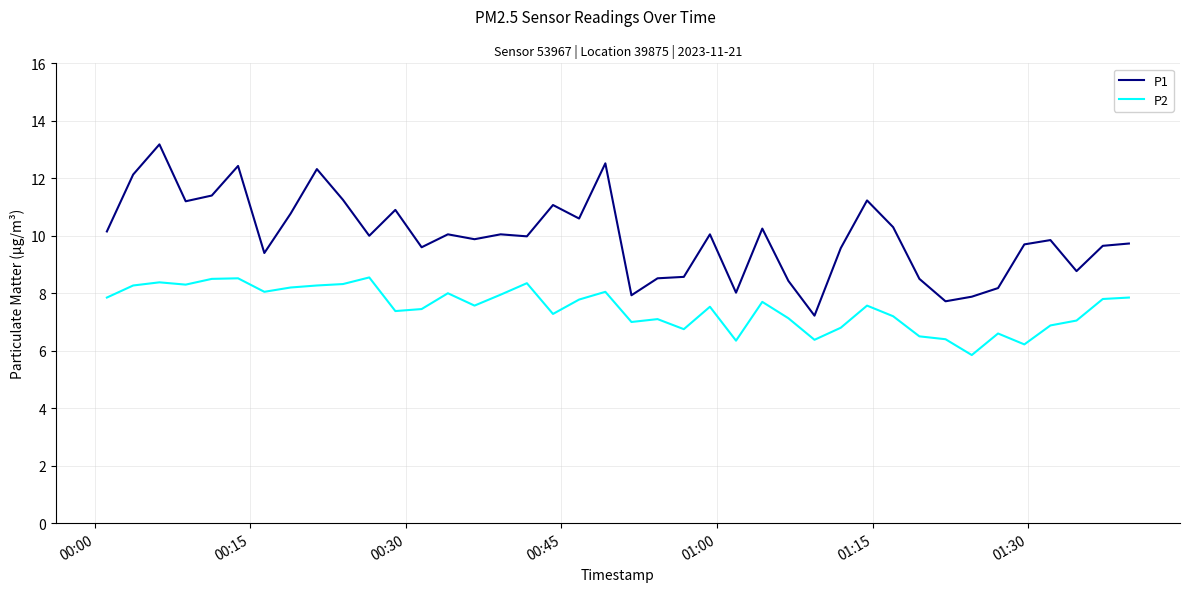

Which series has the largest total across all categories?

P1